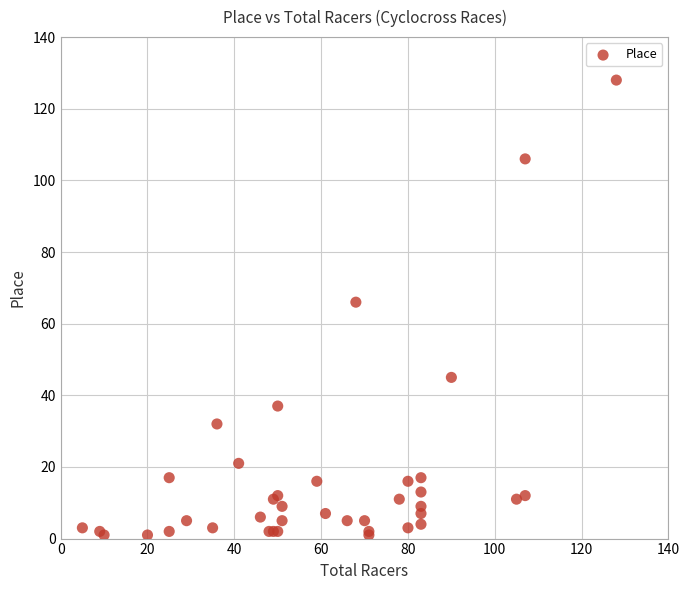

What Y value in the scatter plot is closest to 64?

66